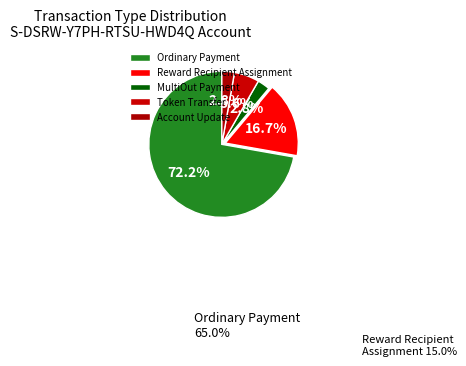

Which has a higher value, Token Transfer or Account Update?

Token Transfer